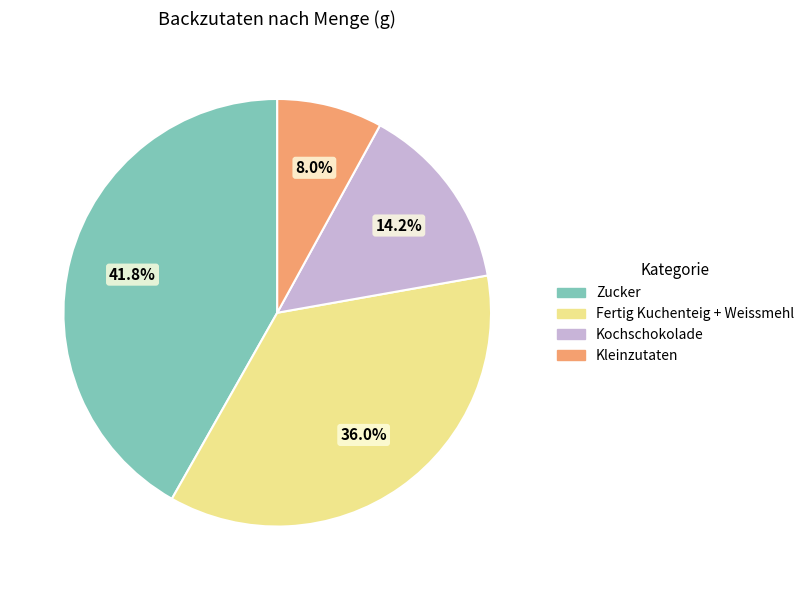

Does any single category account for the majority?

No